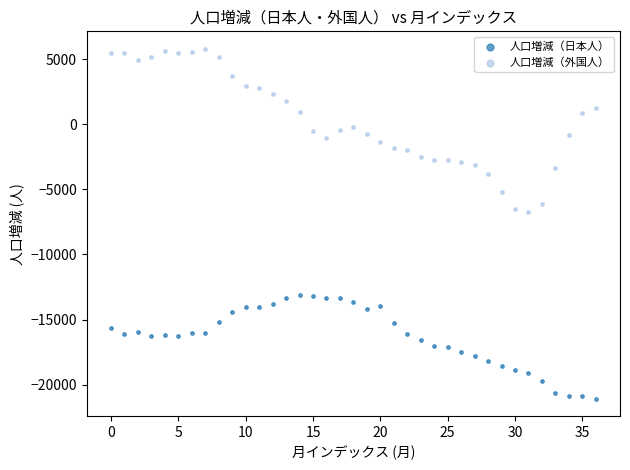

Which series contains the lowest Y value?

人口増減（日本人）